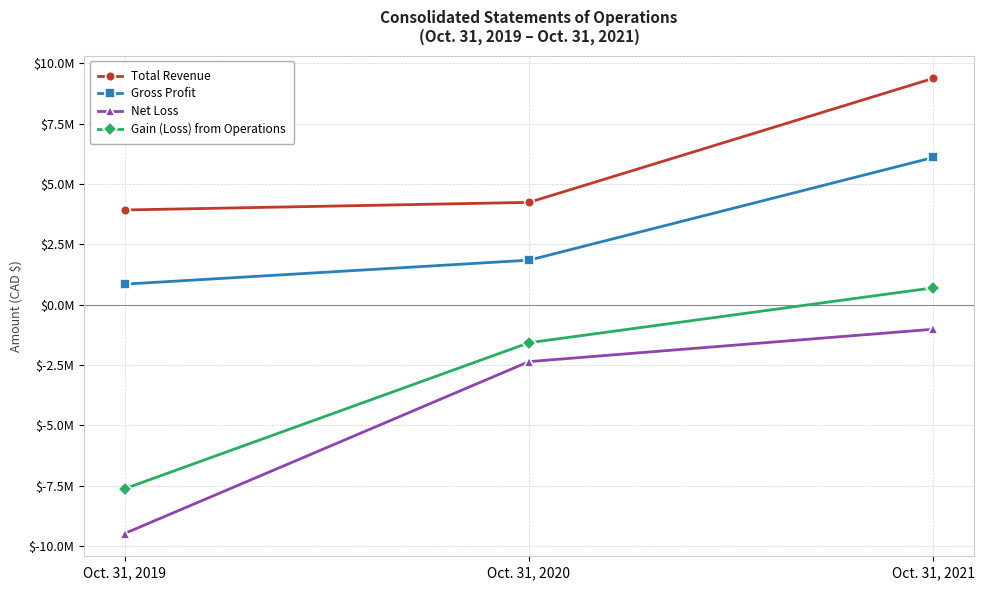

Is this an area chart (filled region under the line)?

No